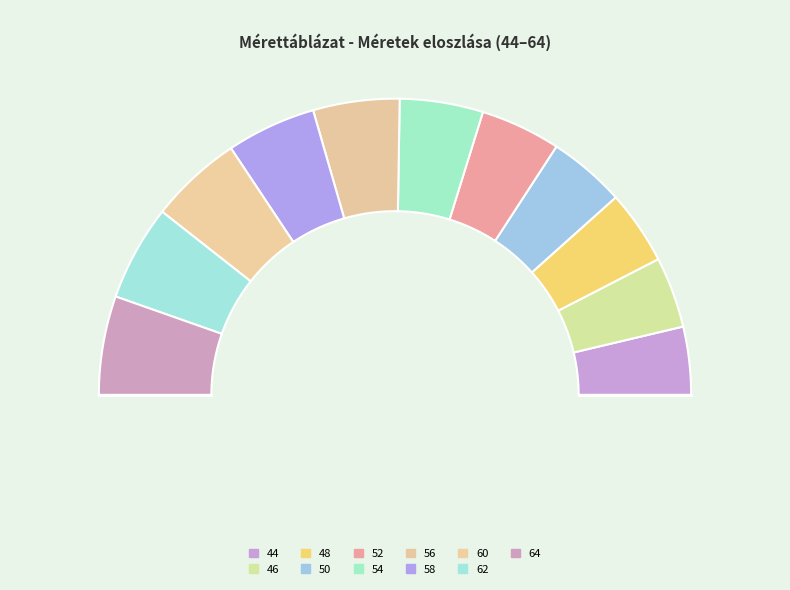

Rank the categories by value from highest to lowest.

64, 62, 60, 58, 56, 54, 52, 50, 48, 46, 44